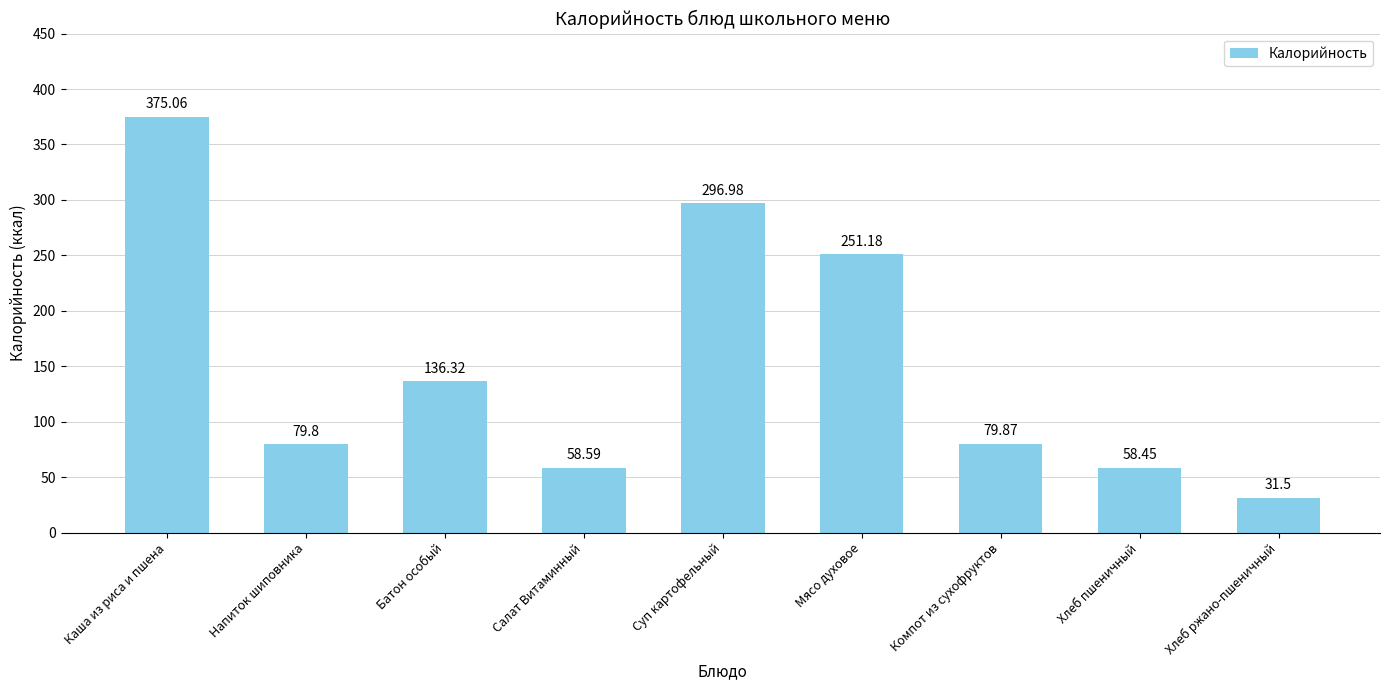

How many values exceed 79?

6